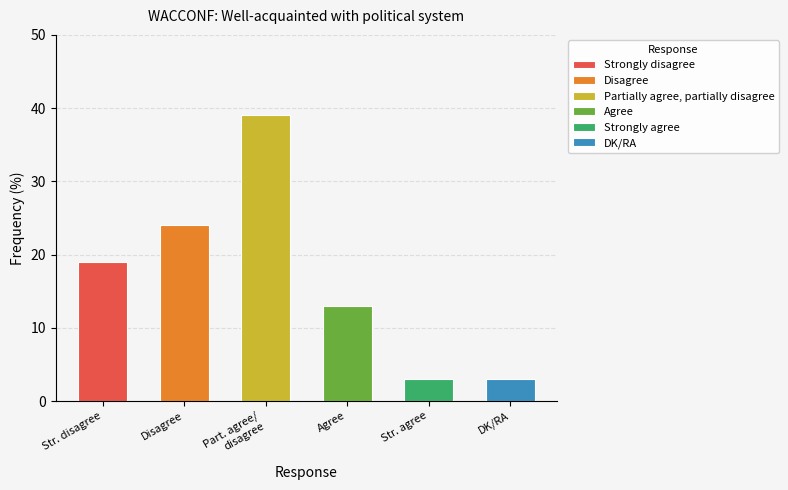

What is the ratio of the value at Strongly disagree to the value at DK/RA?

6.3